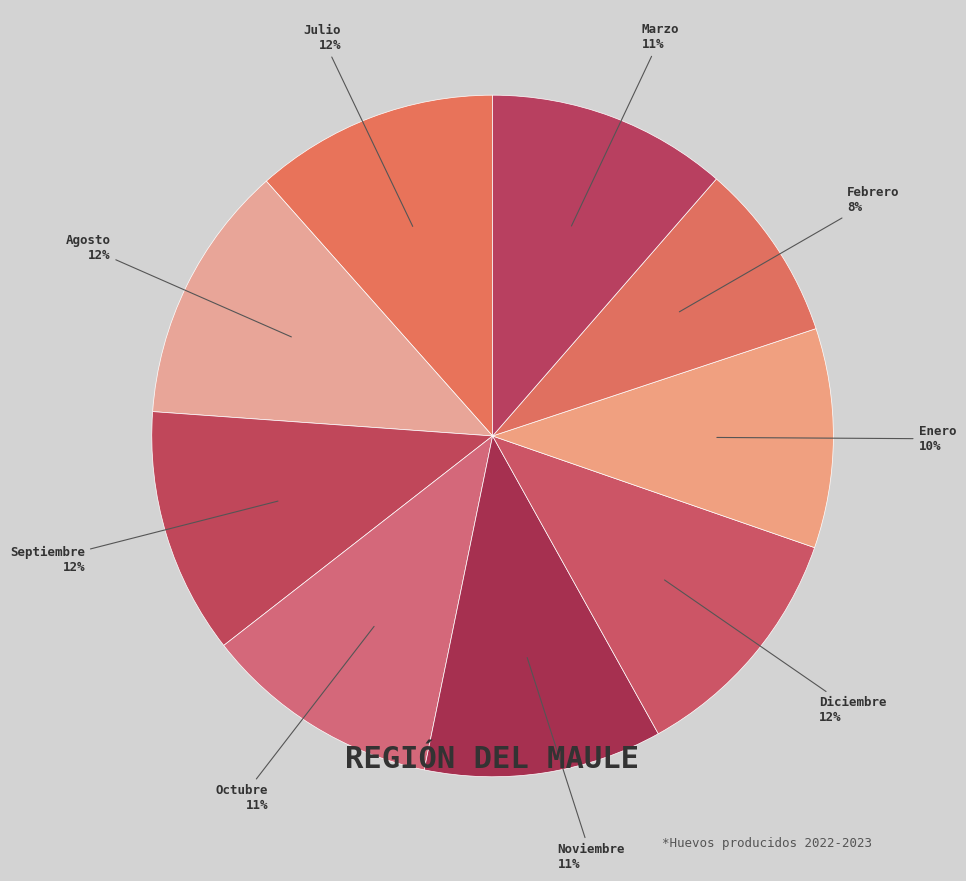

Combined, do Agosto and Julio account for over 50%?

No